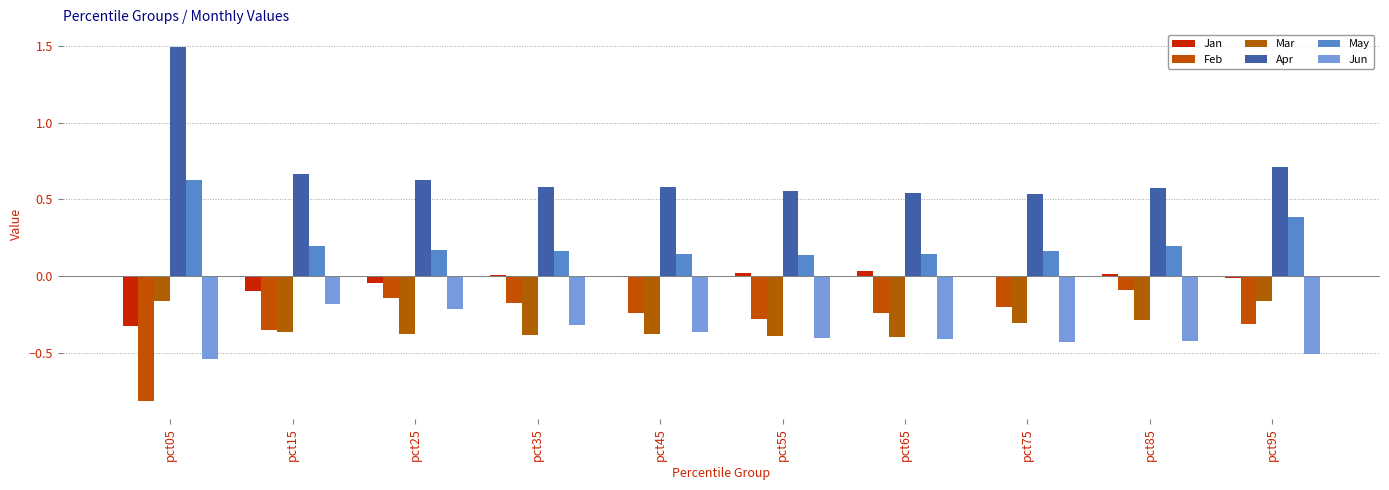

How many groups of bars are there?

10